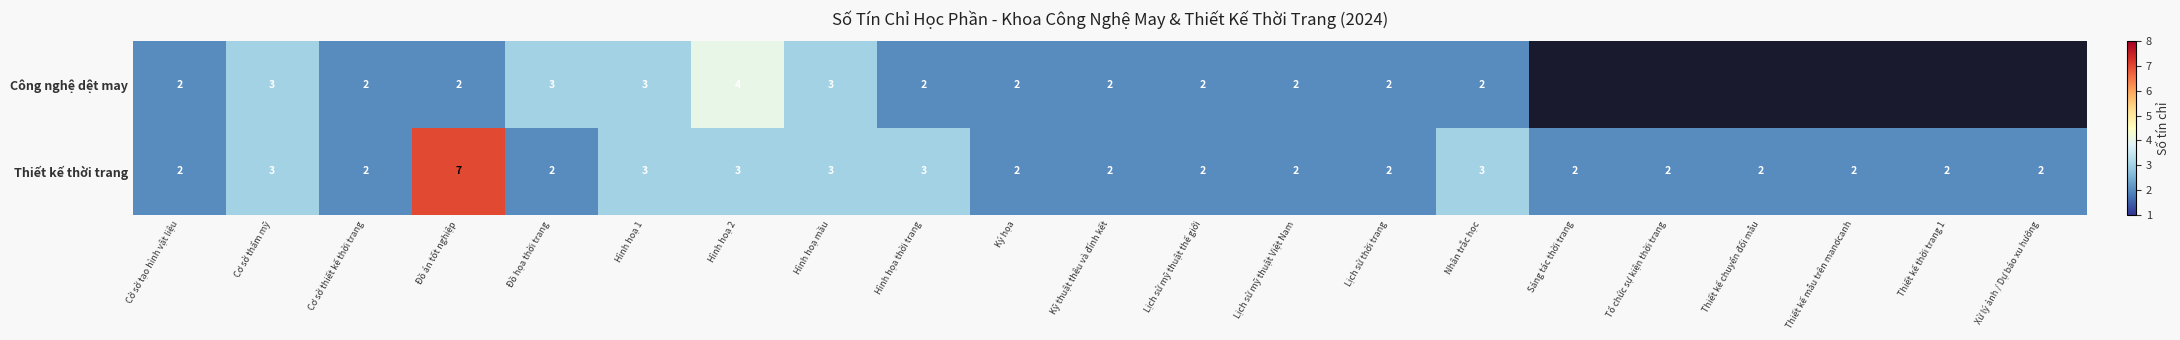

Rank the series at Đồ họa thời trang from highest to lowest value.

Công nghệ dệt may, Thiết kế thời trang